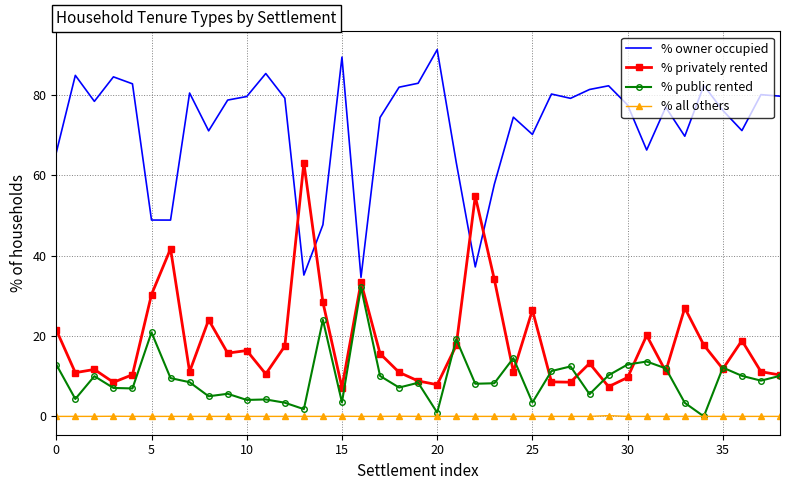

True or false: % owner occupied and % all others cross at least once.

False